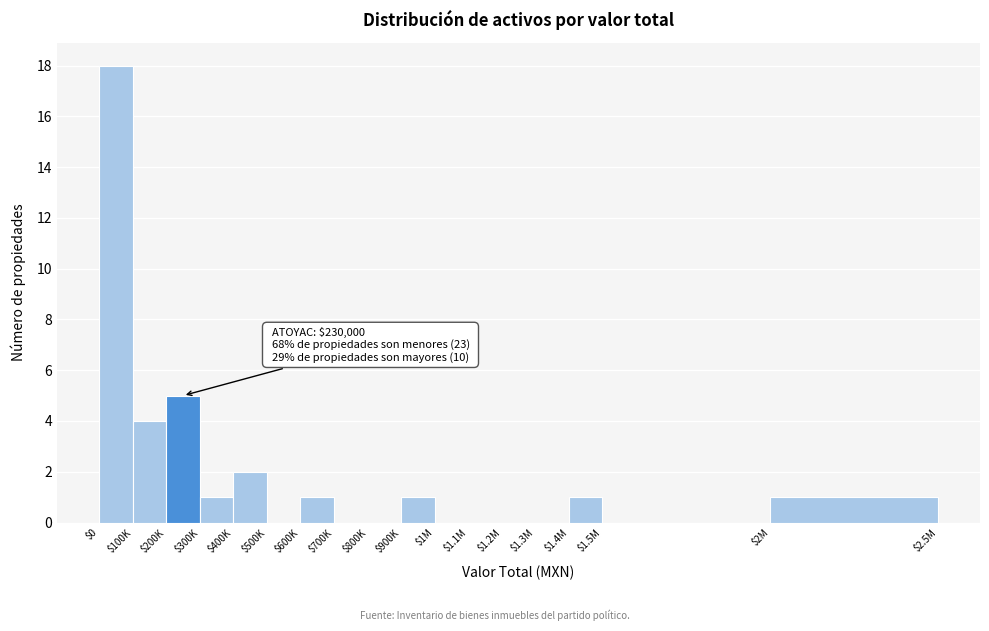

Where is the data nearest to the value 9?

$200K